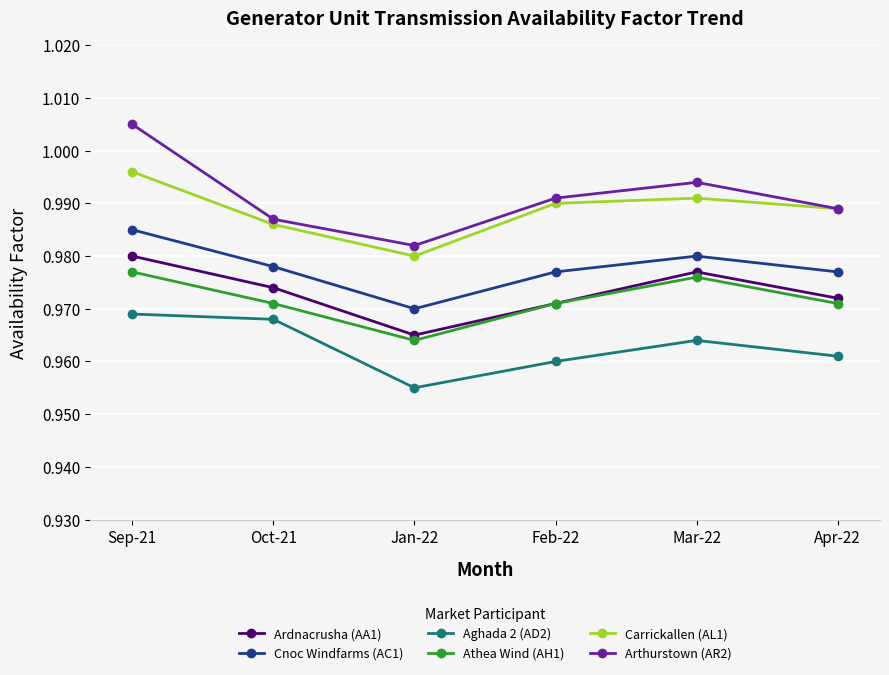

What is the sum of the Athea Wind (AH1) values at Jan-22 and Feb-22?

1.9